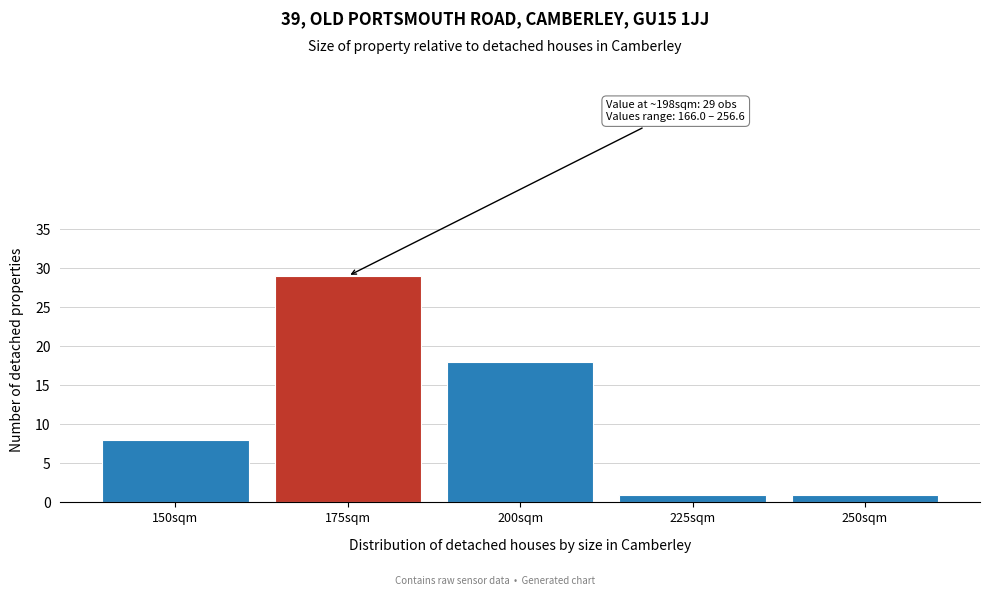

Reading left to right, extract all data points from this chart.

8	29	18	1	1